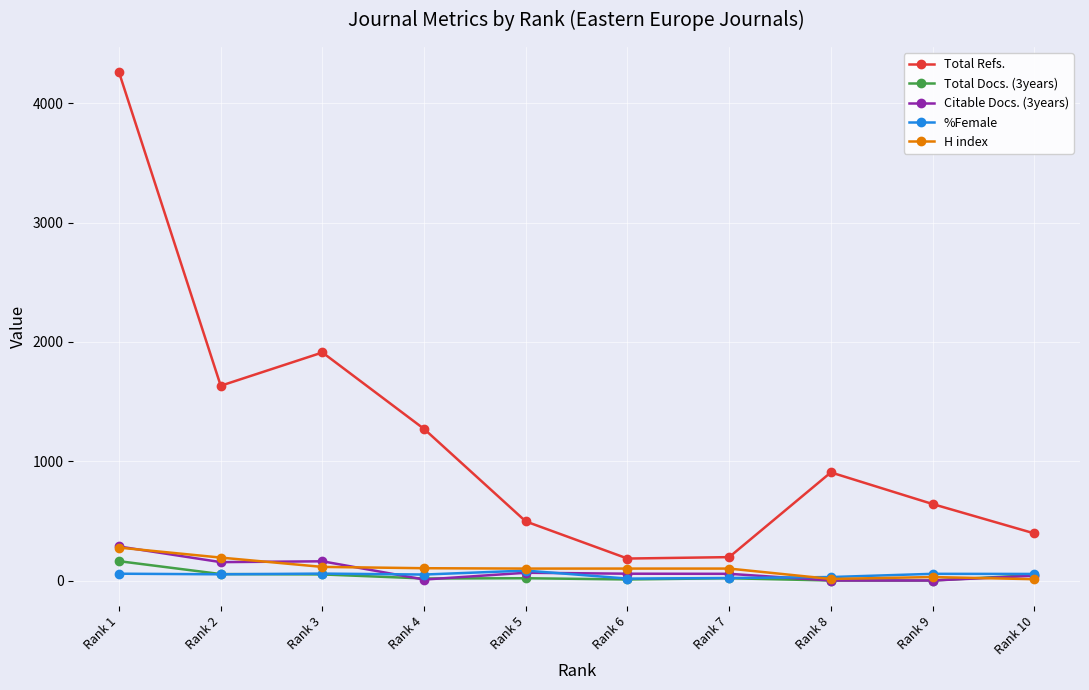

True or false: Total Refs. and H index cross at least once.

False